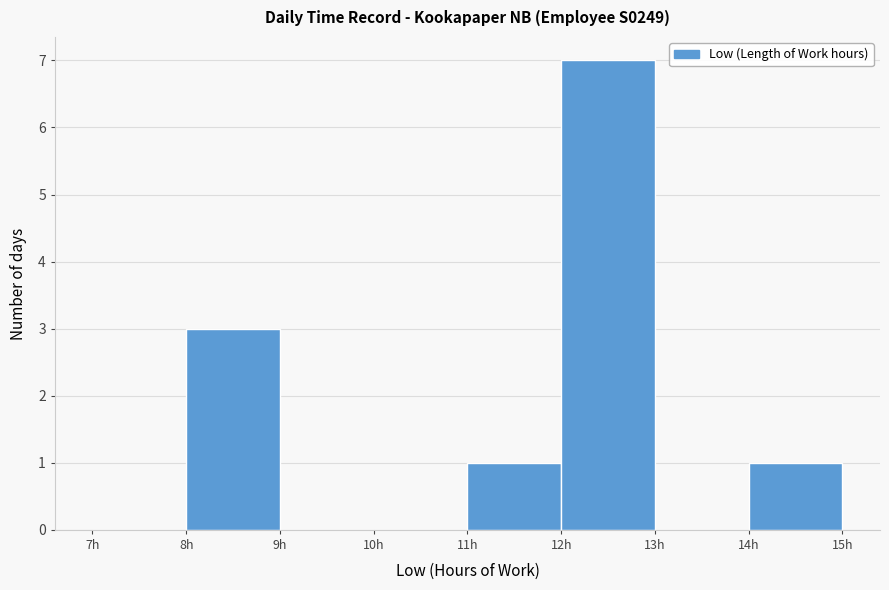

Reading left to right, list every bar in this chart as the range it spans on the x-axis followed by its height. The values are not printed on the chart, so give them approximately, as read against the axis.

7 to 8: 0
8 to 9: 3
9 to 10: 0
10 to 11: 0
11 to 12: 1
12 to 13: 7
13 to 14: 0
14 to 15: 1